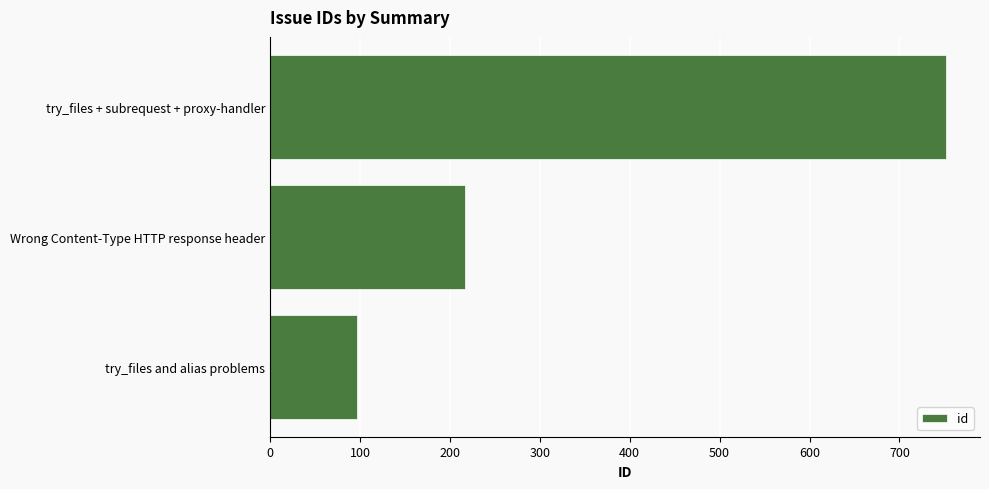

Is it true that the value at try_files + subrequest + proxy-handler is 752?

True